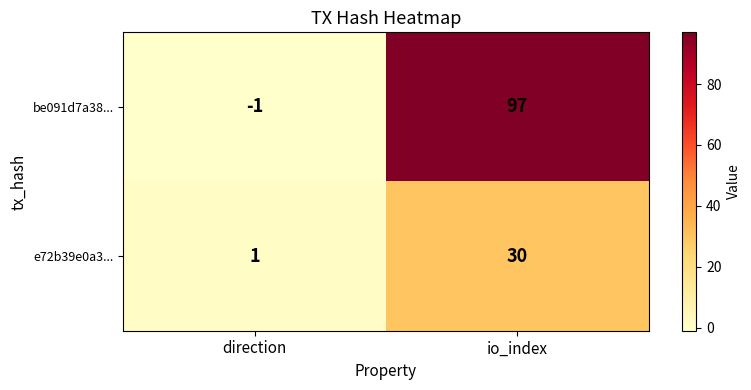

What is the approximate value of be091d7a38... at io_index, to the nearest 5?

95